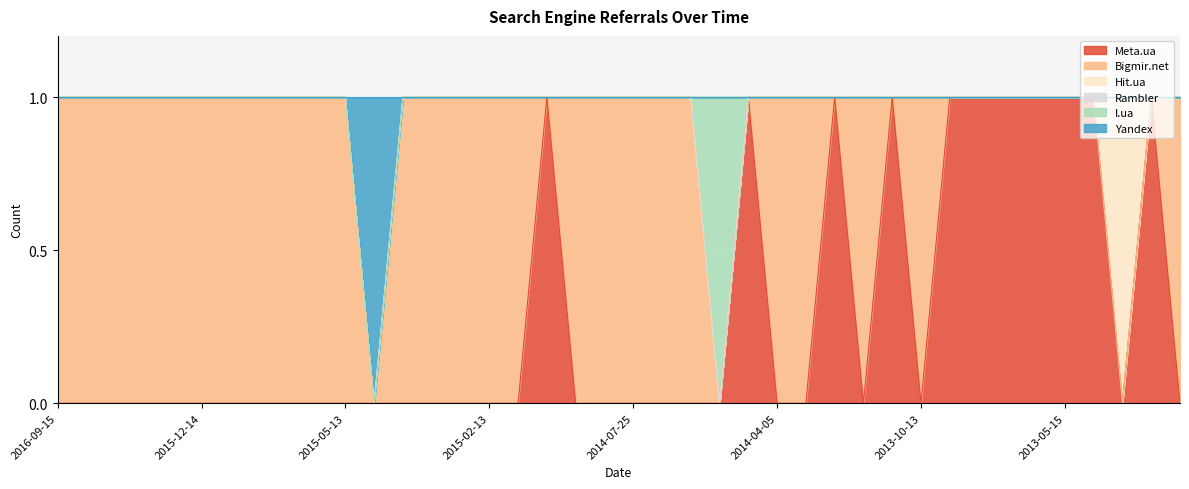

Reading left to right, transcribe all the data shown in this chart.

Meta.ua: 0	0	0	0	0	0	0	0	0	0	0	0	0	0	0	0	0	1	0	0	0	0	0	0	1	0	0	1	0	1	0	1	1	1	1	1	1	0	1	0
Bigmir.net: 1	1	1	1	1	1	1	1	1	1	1	0	1	1	1	1	1	0	1	1	1	1	1	0	0	1	1	0	1	0	1	0	0	0	0	0	0	0	0	1
Hit.ua: 0	0	0	0	0	0	0	0	0	0	0	0	0	0	0	0	0	0	0	0	0	0	0	0	0	0	0	0	0	0	0	0	0	0	0	0	0	1	0	0
Rambler: 0	0	0	0	0	0	0	0	0	0	0	0	0	0	0	0	0	0	0	0	0	0	0	0	0	0	0	0	0	0	0	0	0	0	0	0	0	0	0	0
I.ua: 0	0	0	0	0	0	0	0	0	0	0	0	0	0	0	0	0	0	0	0	0	0	0	1	0	0	0	0	0	0	0	0	0	0	0	0	0	0	0	0
Yandex: 0	0	0	0	0	0	0	0	0	0	0	1	0	0	0	0	0	0	0	0	0	0	0	0	0	0	0	0	0	0	0	0	0	0	0	0	0	0	0	0